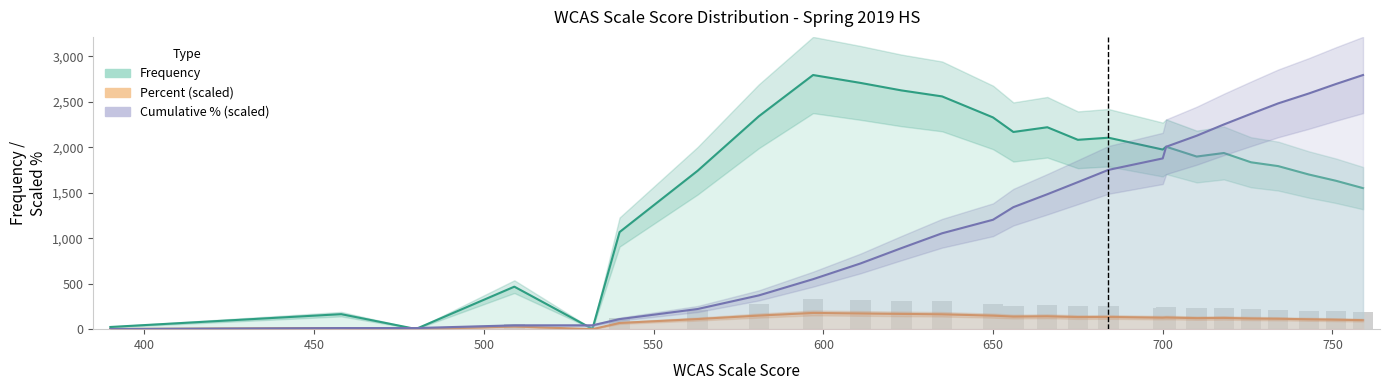

At how many categories does at least one series exceed 795?

21